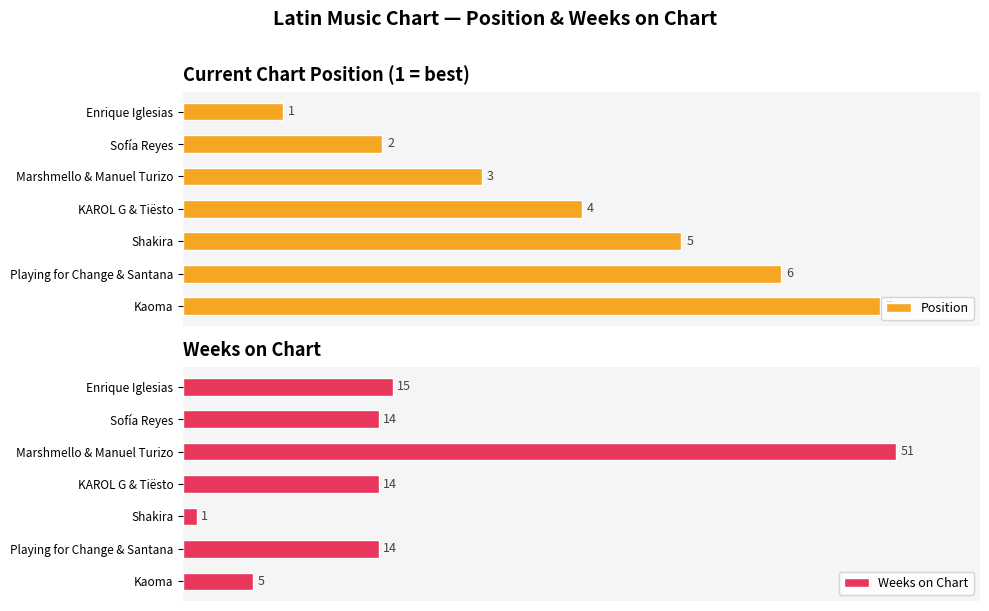

What is the value of the Weeks on Chart bar at the 5th from the left?

1